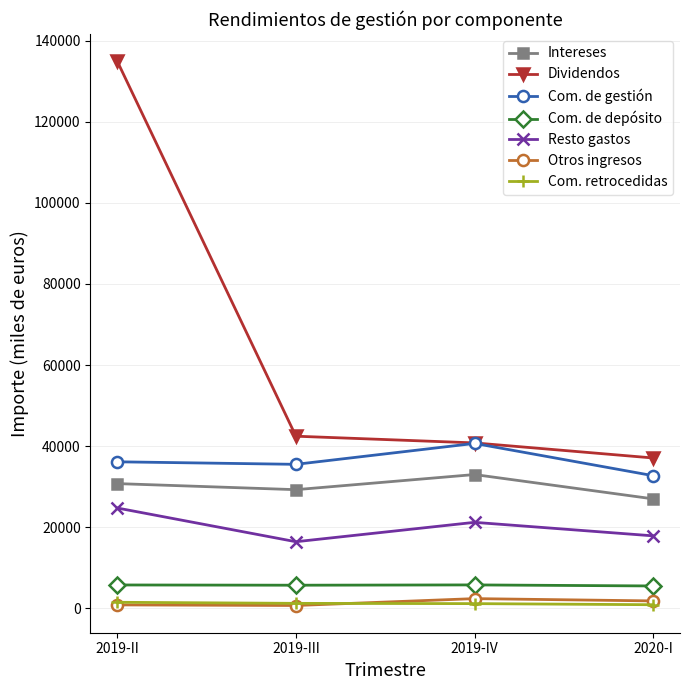

At which label does Dividendos first exceed 42456?

2019-II